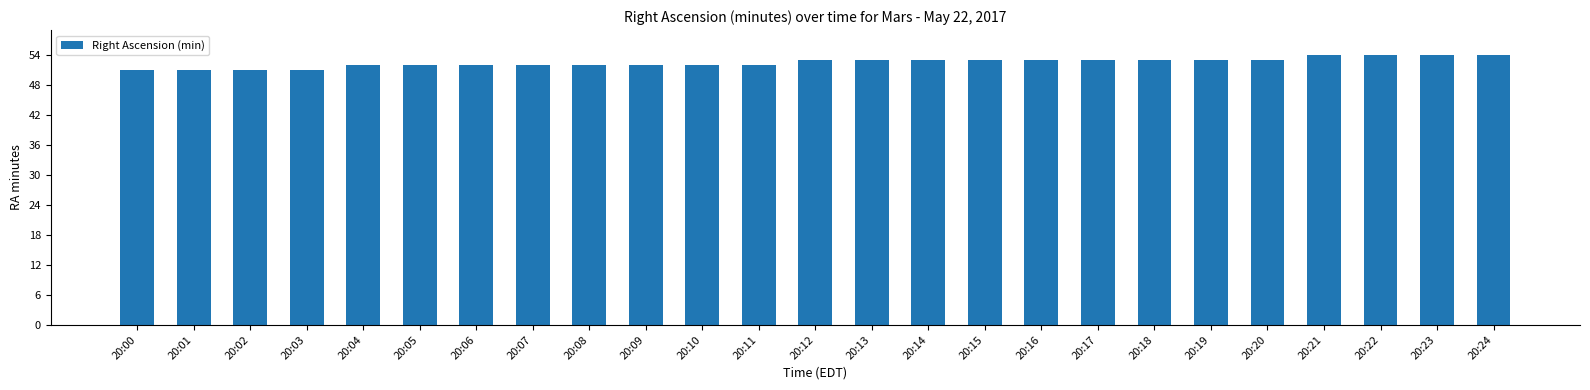

How many bars are there in total?

25